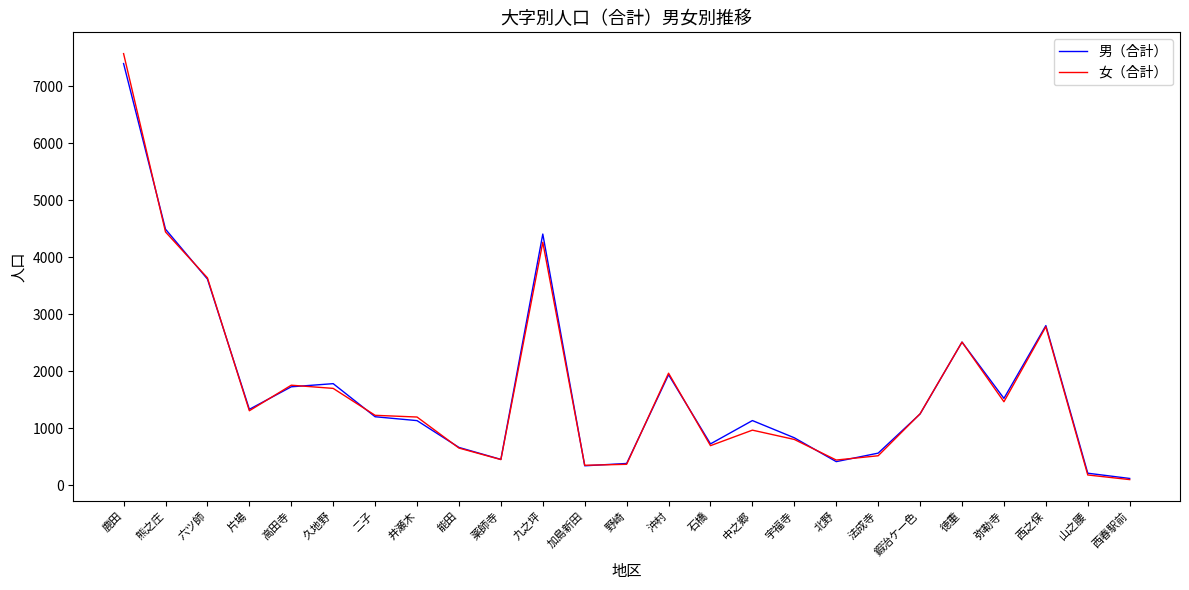

What is the difference between the maximum and minimum values in the 女（合計） series?

7468